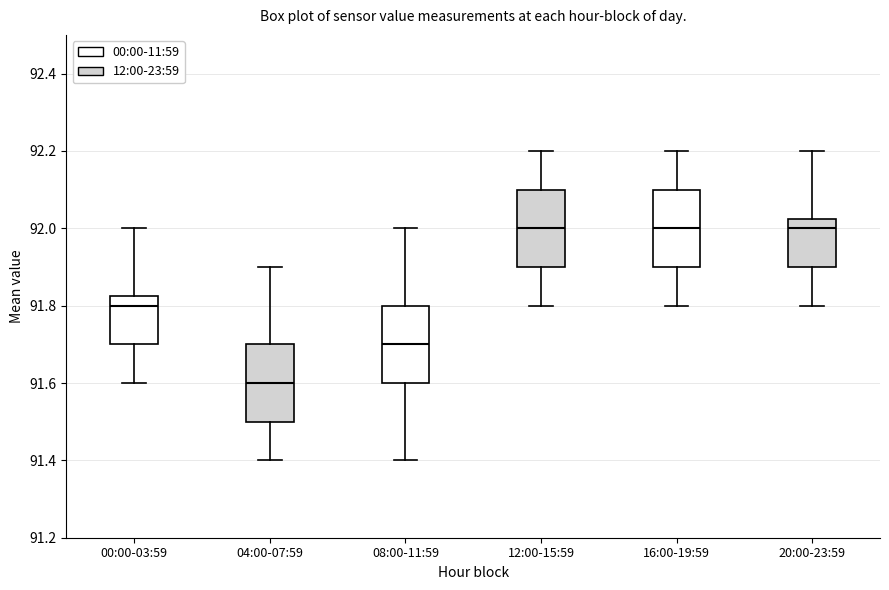

Reading left to right, read every box against the y-axis: the position of its median line, the range the box covers, and the ends of its whiskers. The values are not printed on the chart, so give them approximately, as read against the axis.

00:00-03:59: median 91.80, box 91.70 to 91.82, whiskers 91.60 to 92.00
04:00-07:59: median 91.60, box 91.50 to 91.70, whiskers 91.40 to 91.90
08:00-11:59: median 91.70, box 91.60 to 91.80, whiskers 91.40 to 92.00
12:00-15:59: median 92.00, box 91.90 to 92.10, whiskers 91.80 to 92.20
16:00-19:59: median 92.00, box 91.90 to 92.10, whiskers 91.80 to 92.20
20:00-23:59: median 92.00, box 91.90 to 92.02, whiskers 91.80 to 92.20